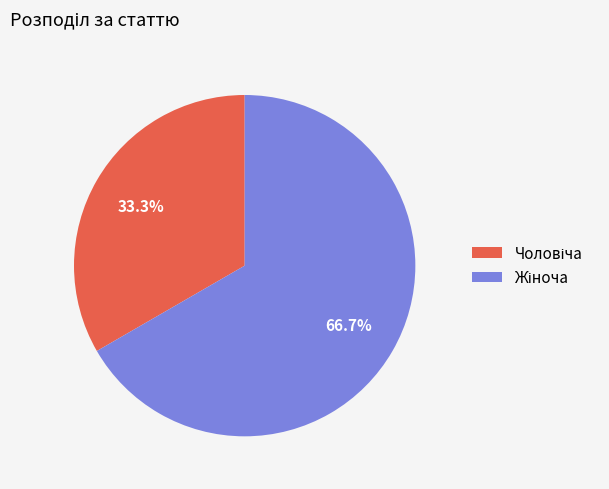

Does any single category account for the majority?

Yes